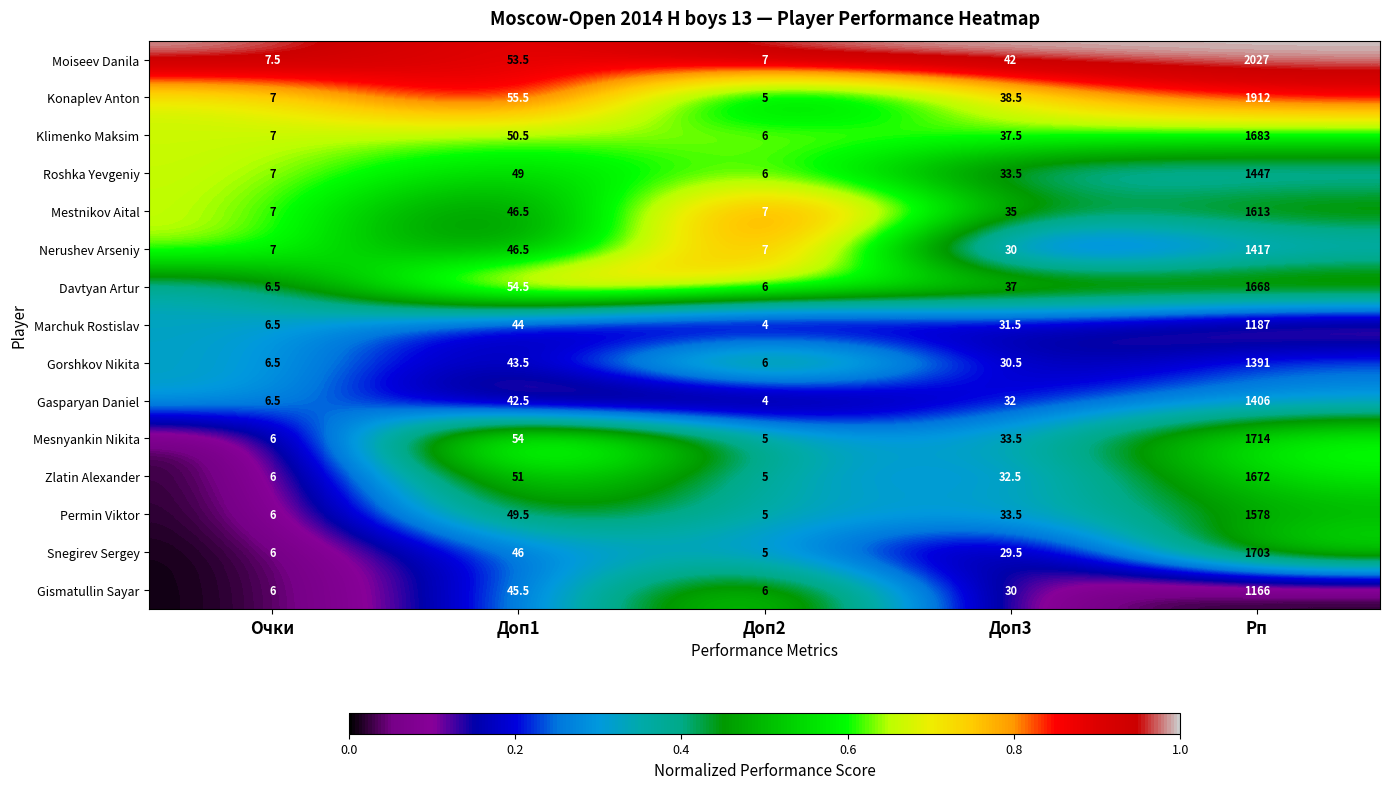

At which label is Snegirev Sergey closest to 854?

Доп1